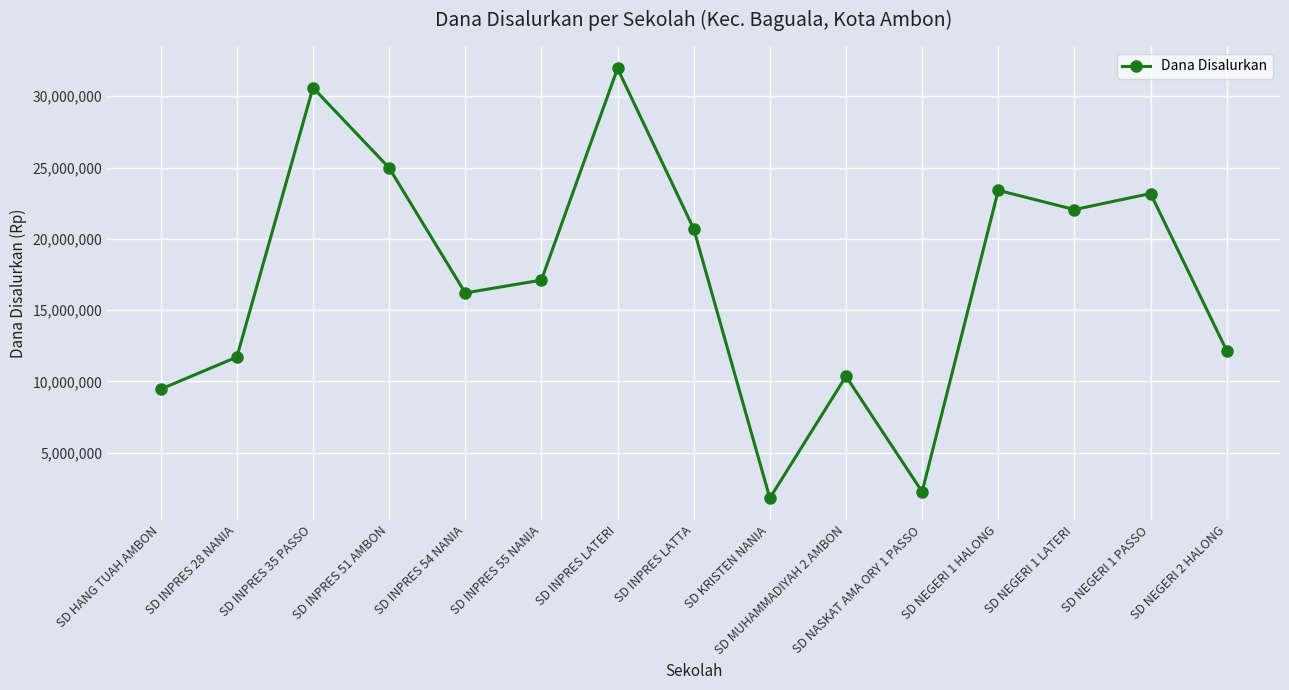

Reading left to right, transcribe all the data shown in this chart.

9450000	11700000	30600000	24975000	16200000	17100000	31950000	20700000	1800000	10350000	2250000	23400000	22050000	23175000	12150000